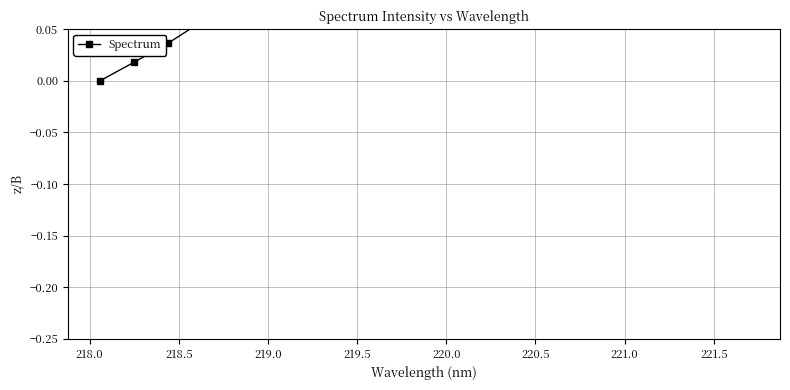

True or false: the data shows 0.3 at 19.

False